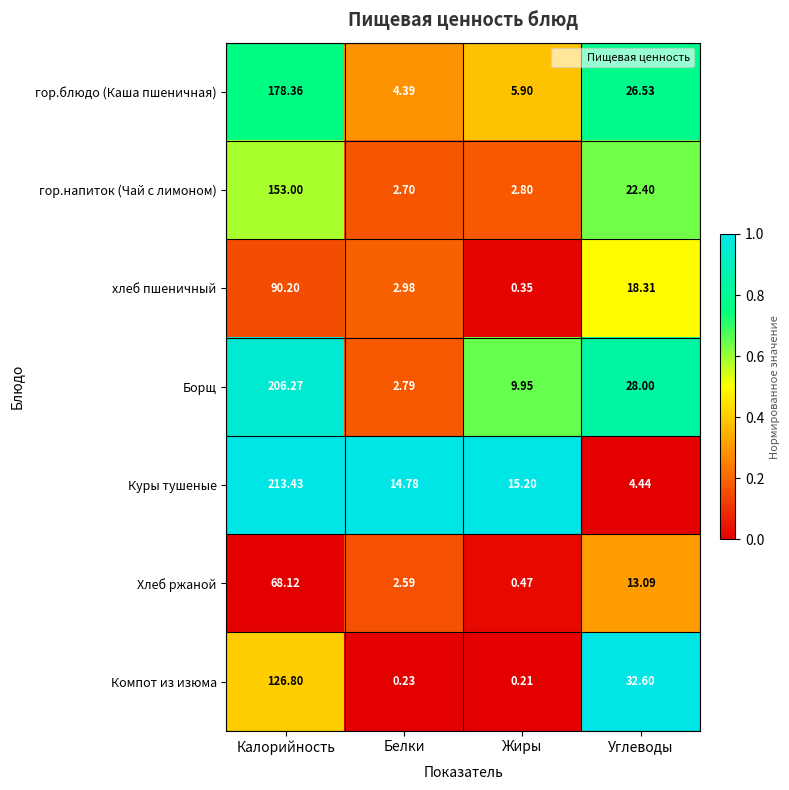

What is the greatest value displayed?

213.4